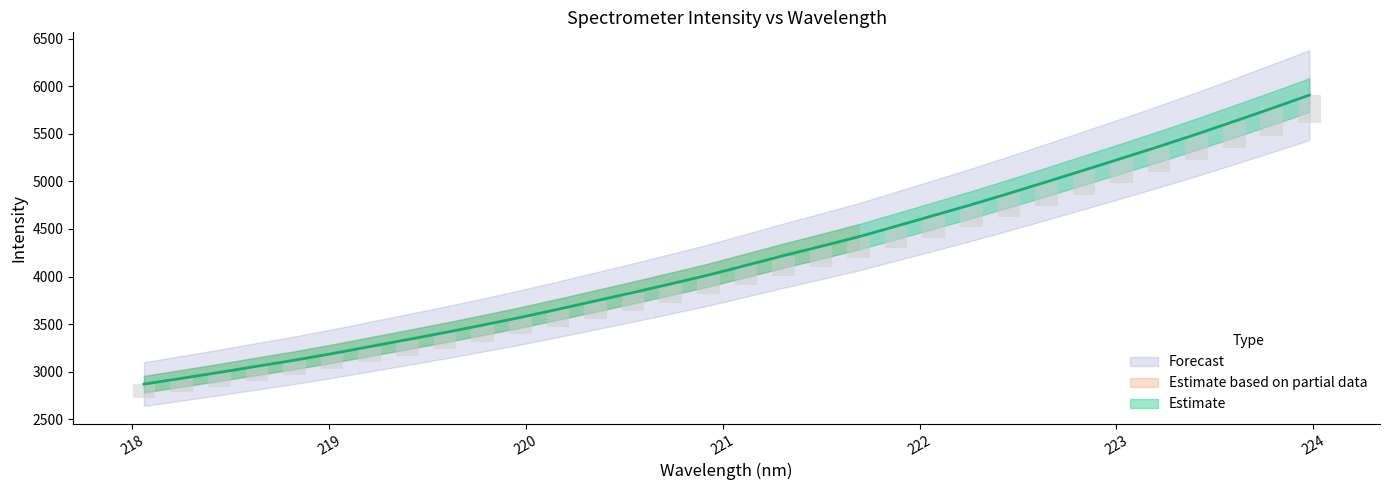

What is the greatest value displayed?

5906.6